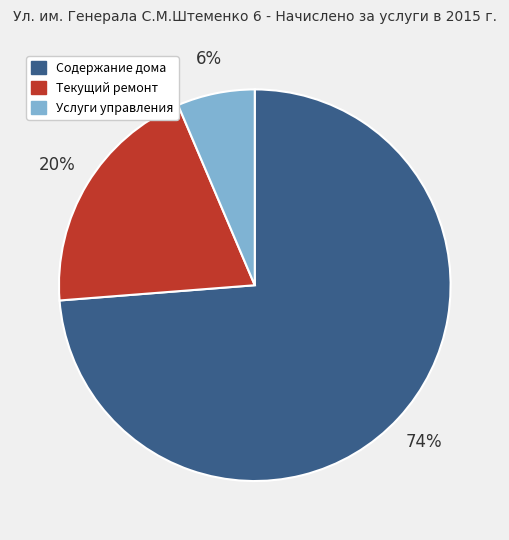

Is it true that Текущий ремонт is 20% of the pie?

True